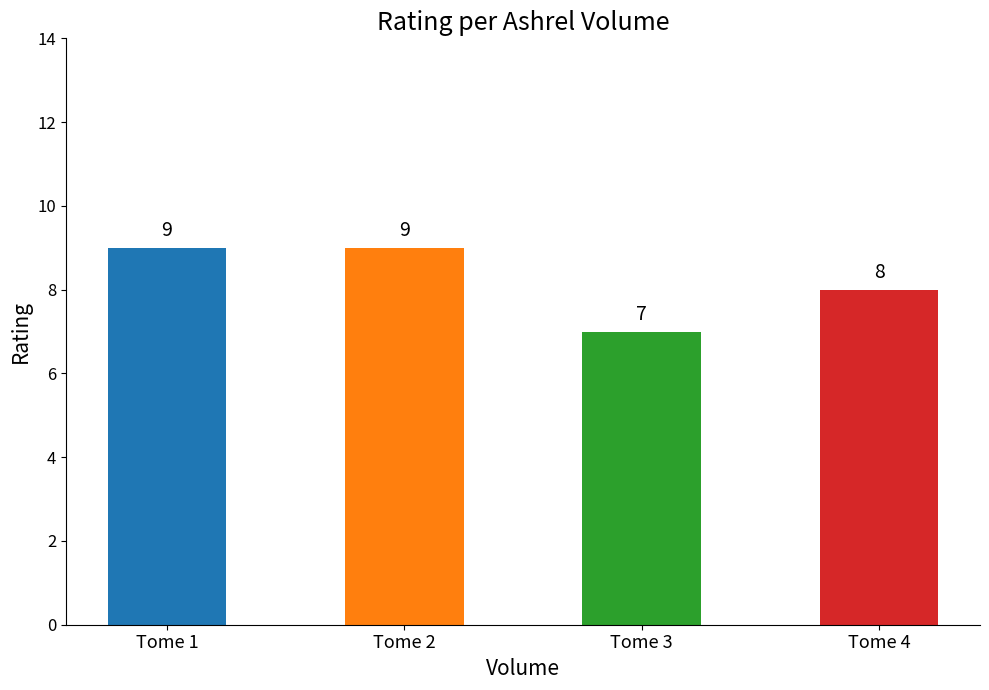

What is the sum of all values?

33